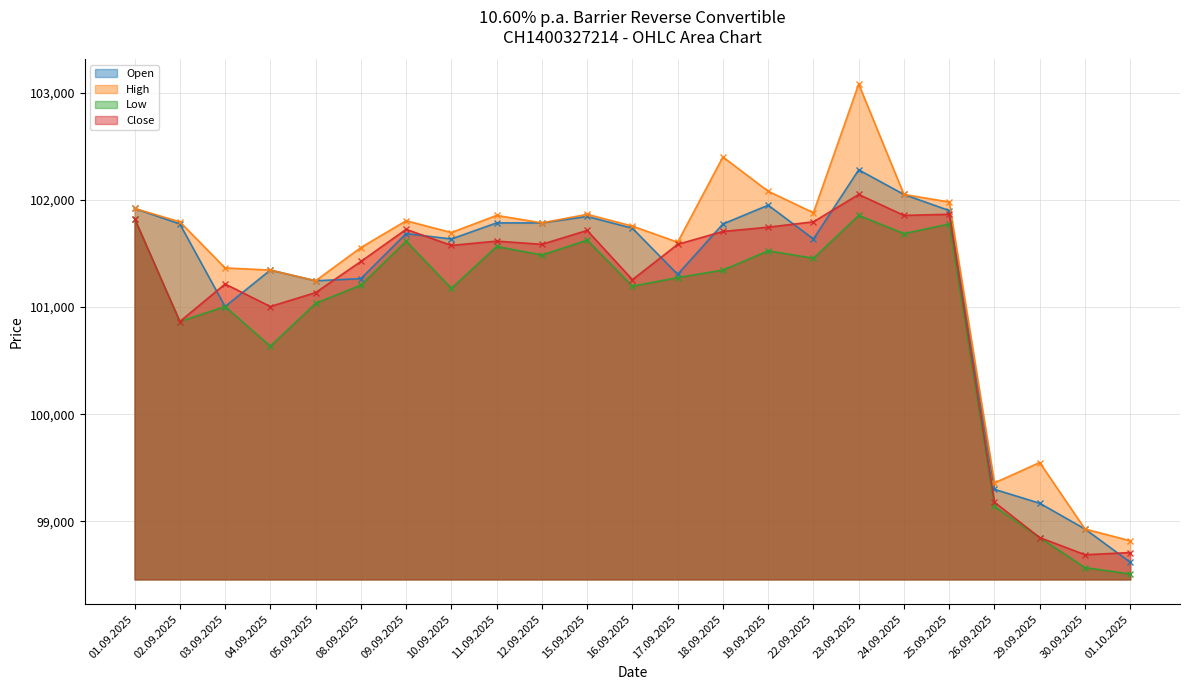

Which series has the largest total across all categories?

High